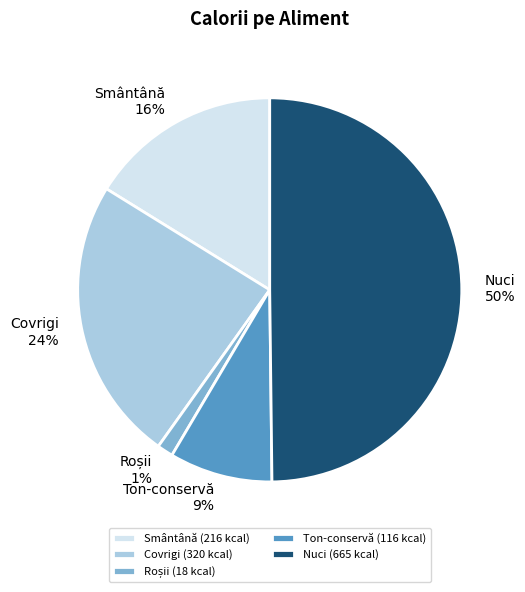

Combined, do Ton-conservă and Nuci account for over 50%?

Yes